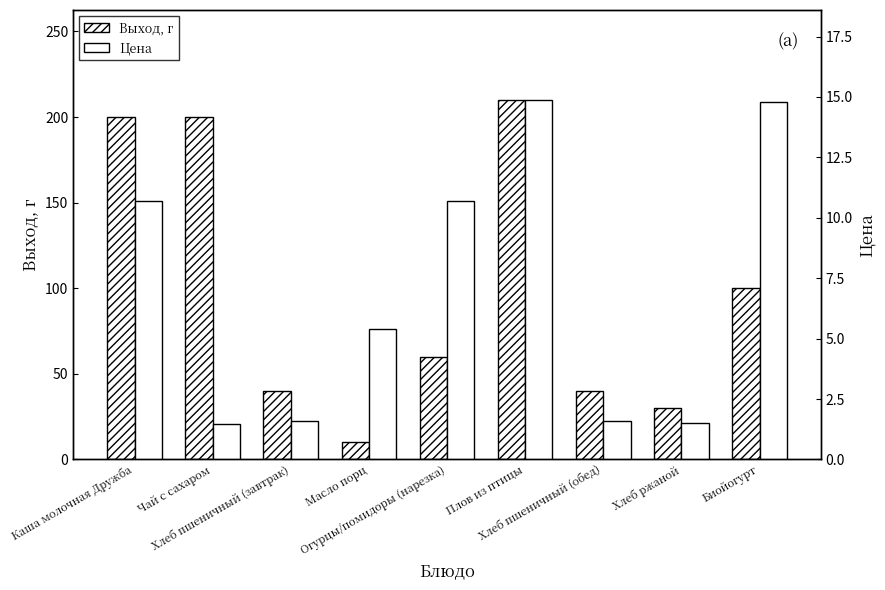

Rank the categories by Цена value from highest to lowest.

Плов из птицы, Биойогурт, Огурцы/помидоры (нарезка), Каша молочная Дружба, Масло порц, Хлеб пшеничный (завтрак), Хлеб пшеничный (обед), Хлеб ржаной, Чай с сахаром